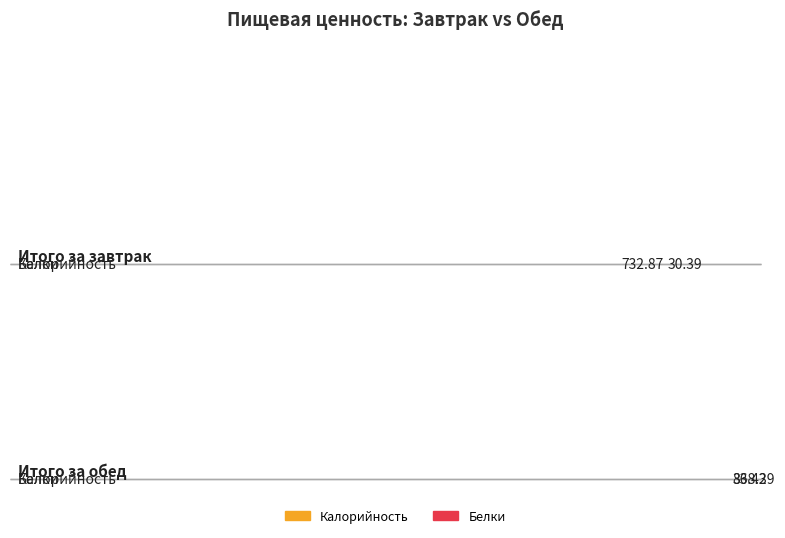

List the series in order of their peak value, highest first.

Калорийность, Белки